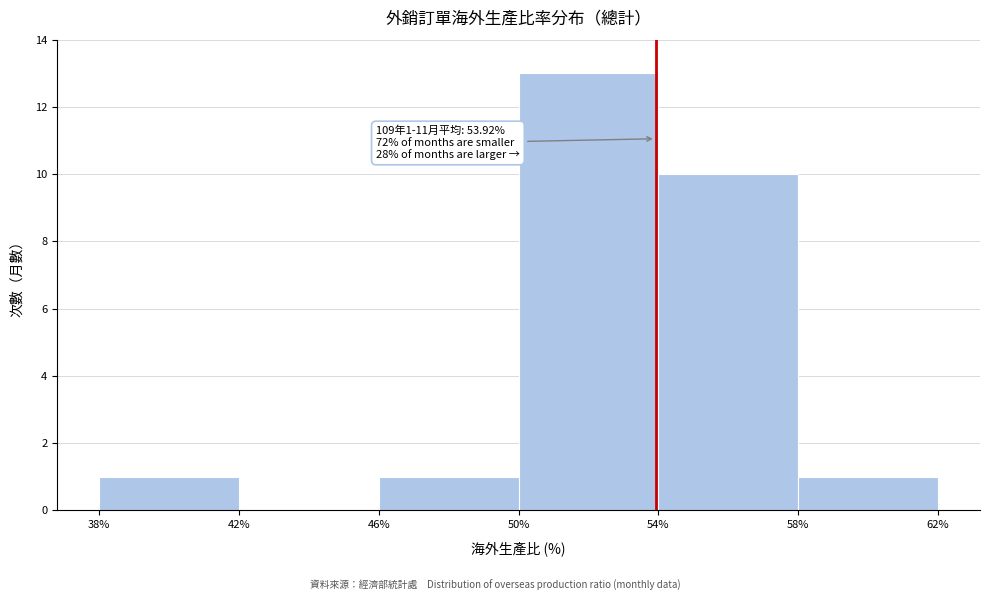

Over which range of the x-axis is the bar tallest?

50% to 54%